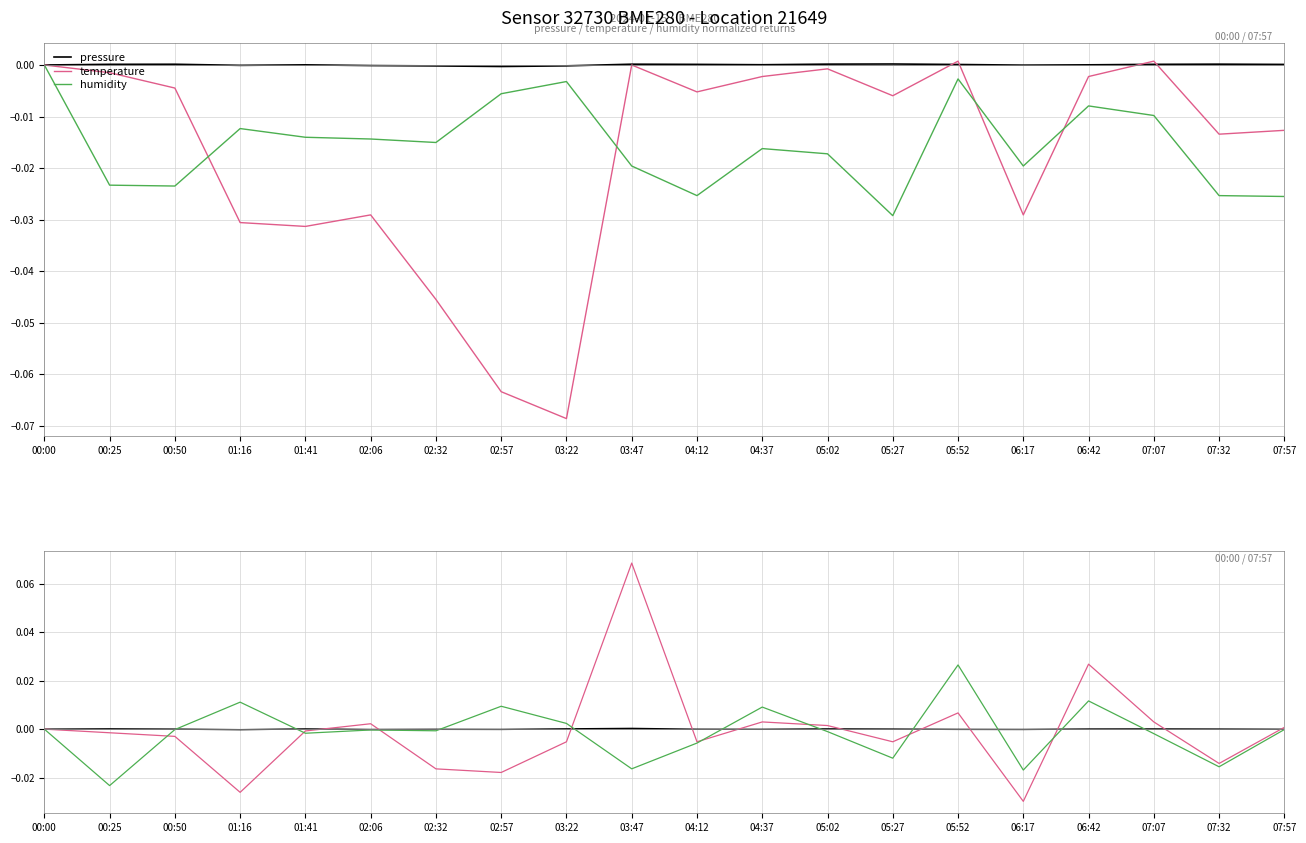

How many interior local valleys does the pressure series have?

5